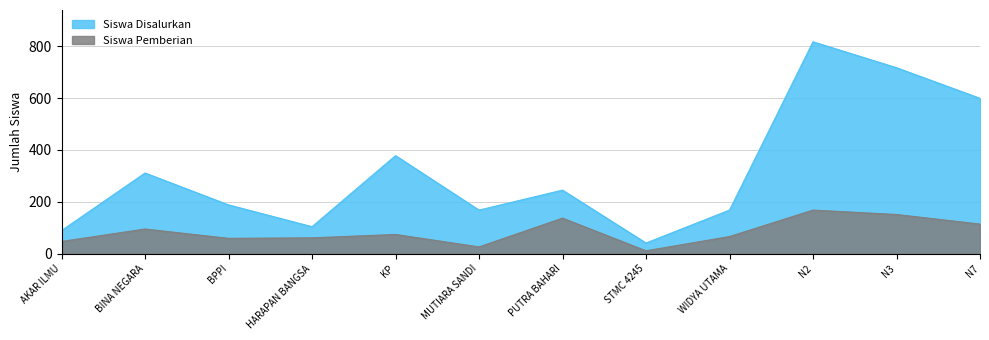

How many interior local peaks does the Siswa Pemberian series have?

4